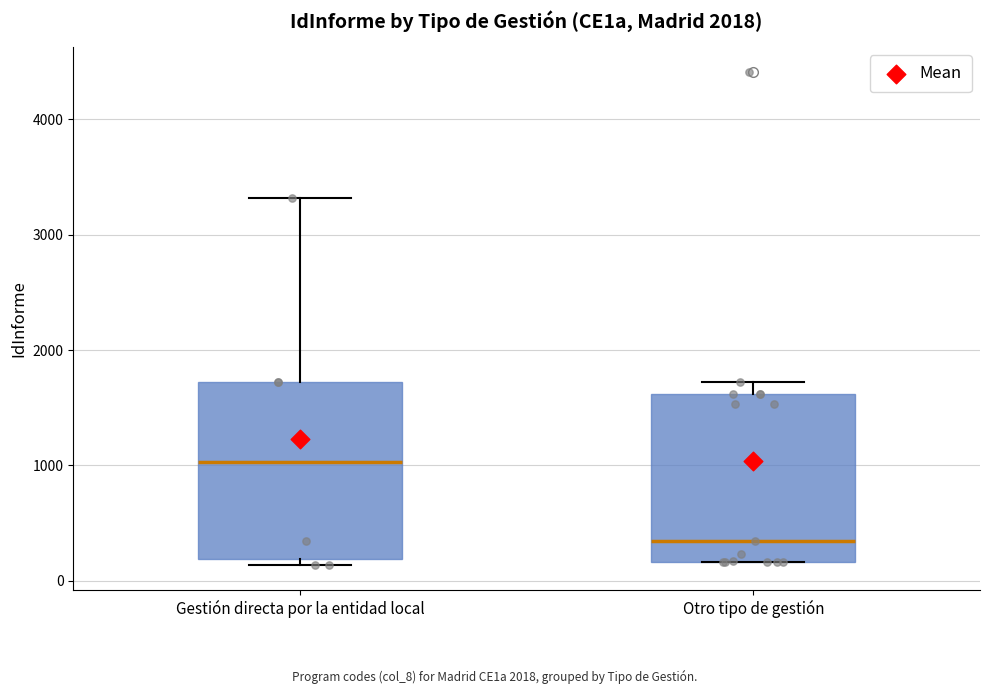

Reading left to right, transcribe this box plot: for each box, give where its median line is, the range the box spans, and where its two whiskers end, as read against the y-axis. The values are not printed on the chart, so give them approximately, as read against the axis.

Gestión directa por la entidad local: median 1000, box 200 to 1700, whiskers 100 to 3300
Otro tipo de gestión: median 300, box 200 to 1600, whiskers 200 to 1700